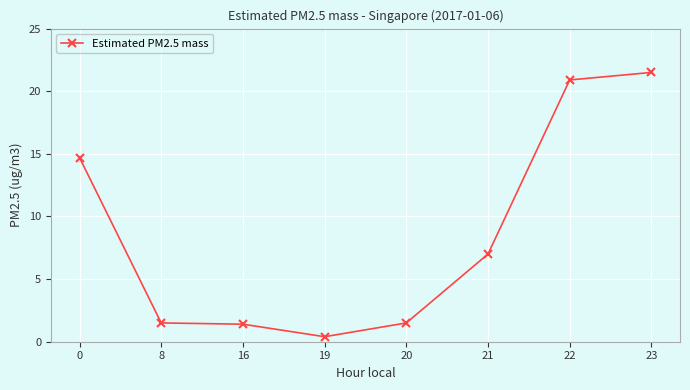

The value at 21 is 7.0. True or false?

True